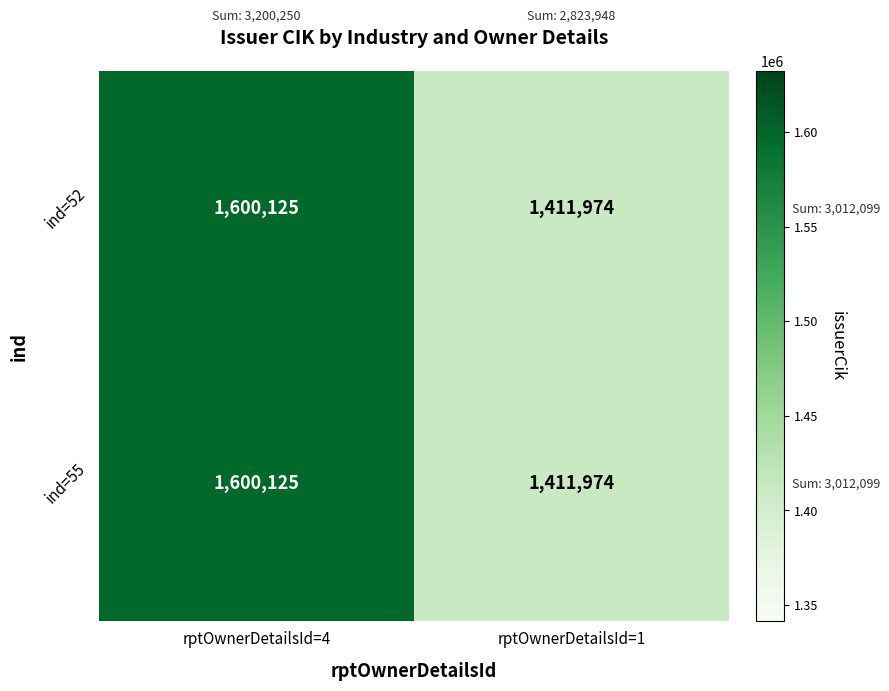

What is the sum of the ind=52 values at rptOwnerDetailsId=4 and rptOwnerDetailsId=1?

3012099